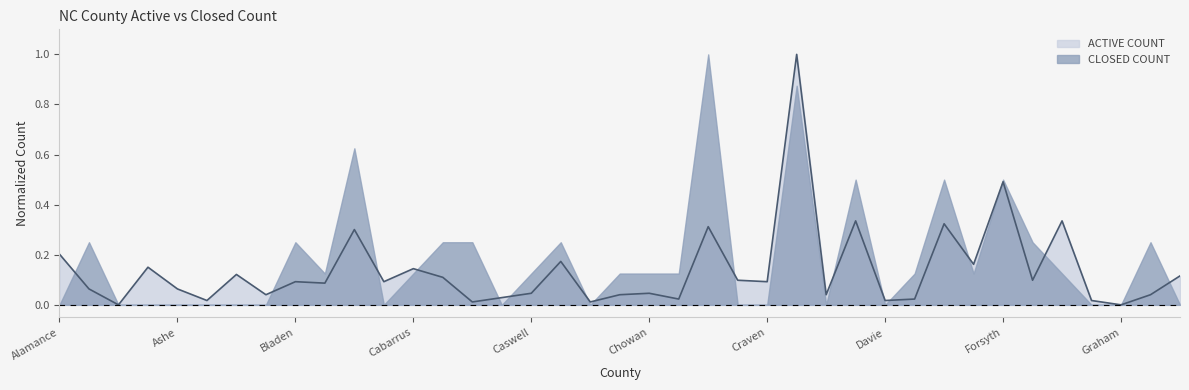

The ACTIVE COUNT series shows 0.8 at Forsyth. True or false?

False